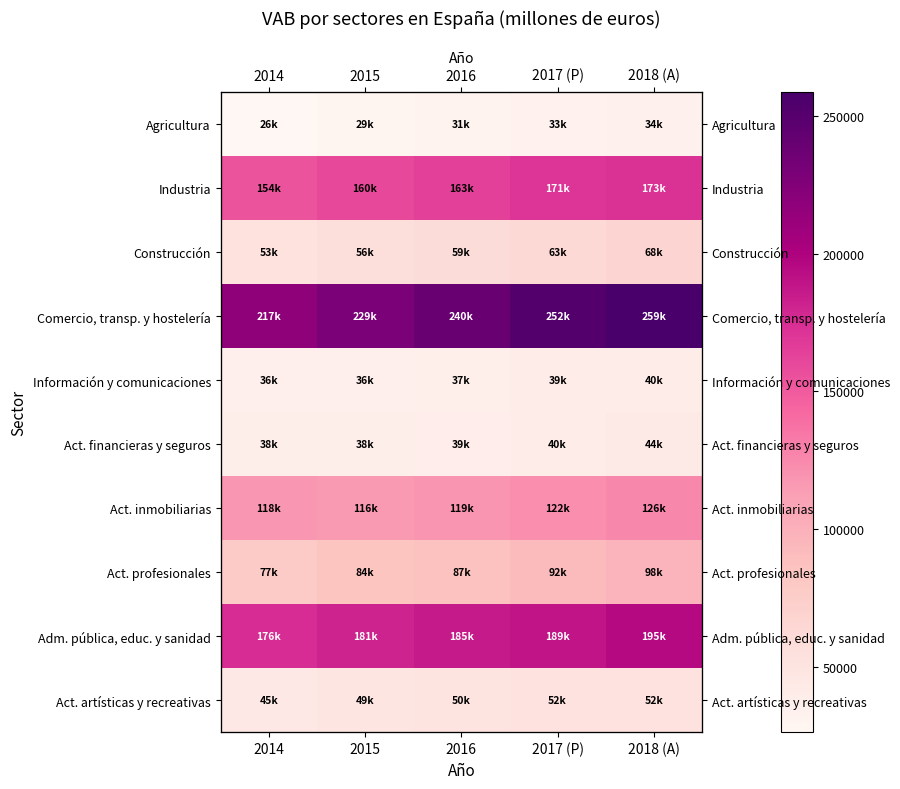

What is the maximum value for Industria?

172618